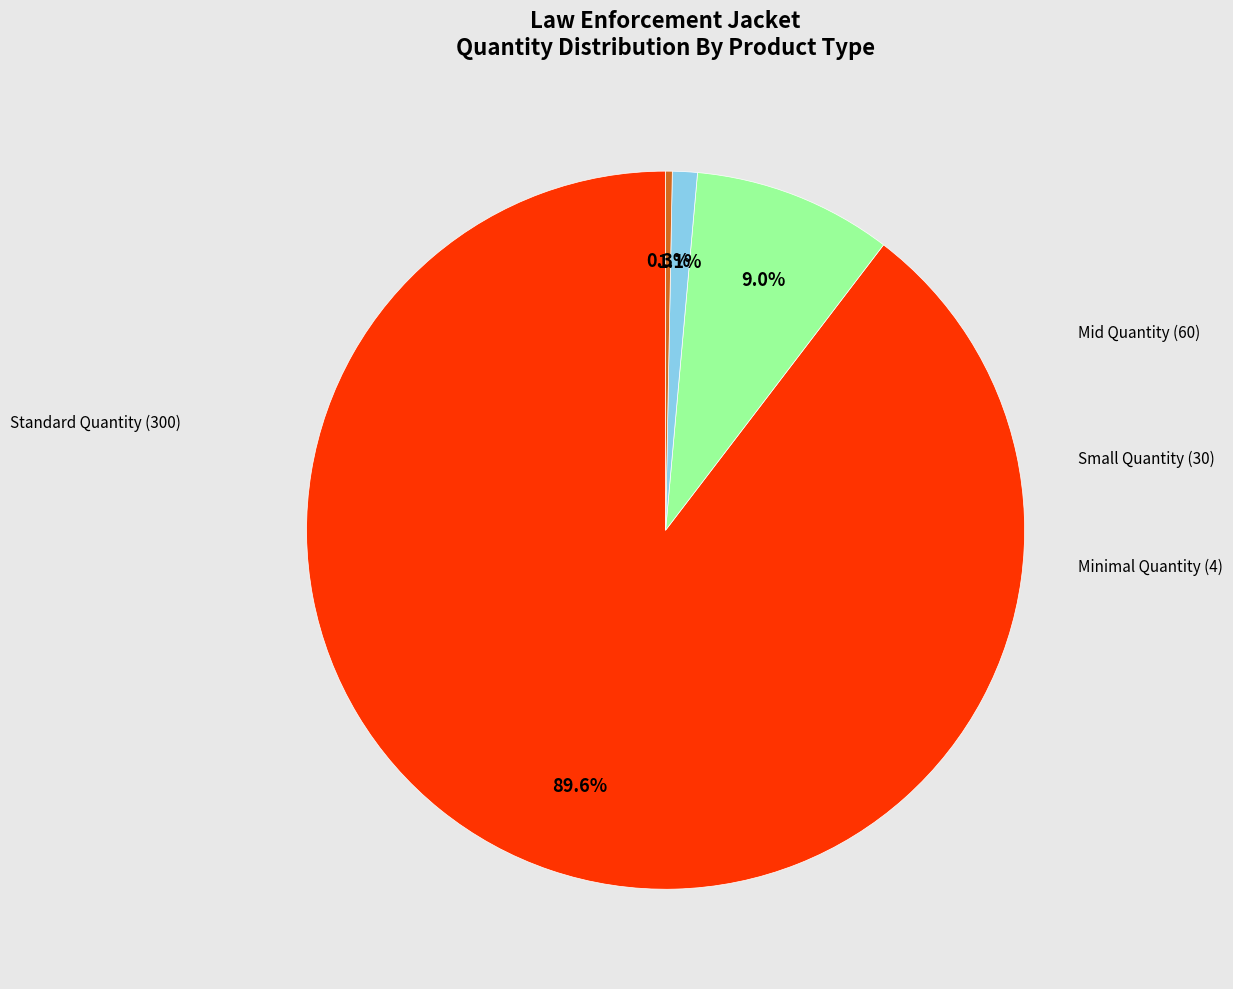

Does any single category account for the majority?

Yes